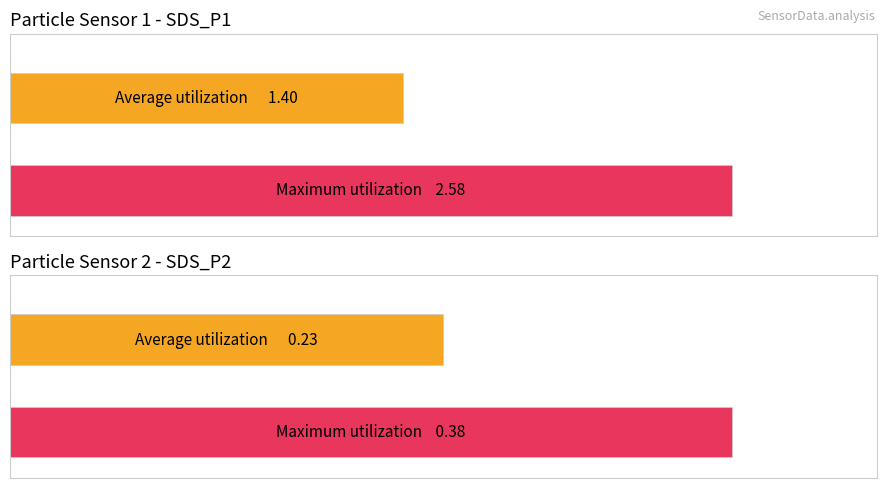

Rank the series by their maximum value, from lowest to highest.

Average utilization, Maximum utilization